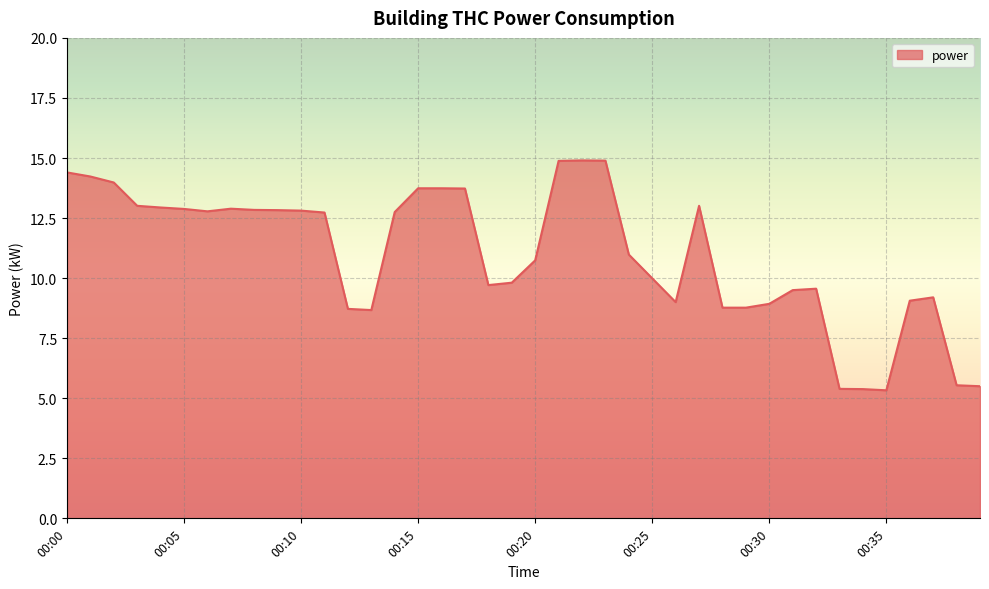

What is the greatest value displayed?

14.9